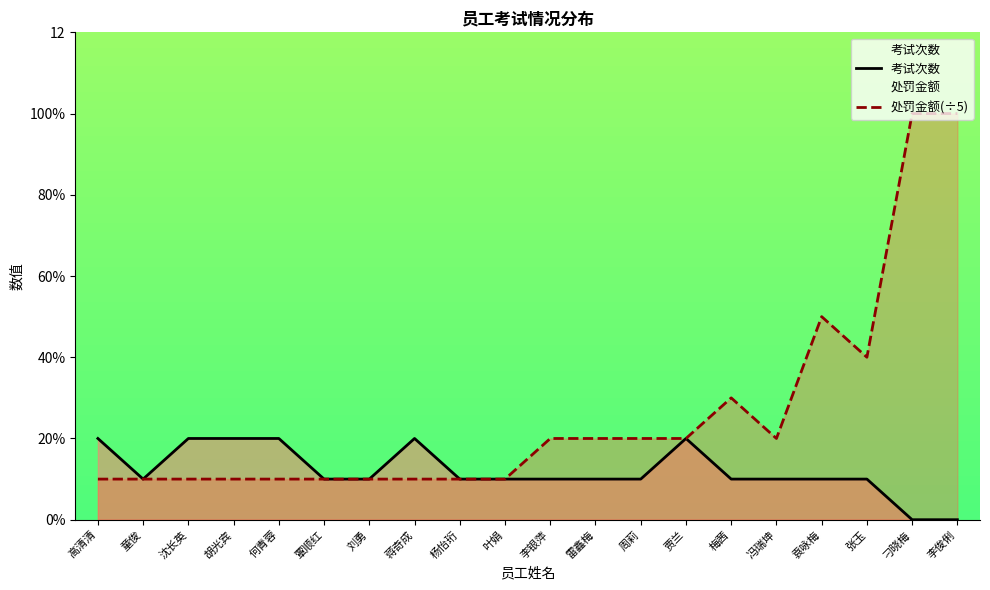

List the series in order of their overall mean, lowest first.

考试次数, 处罚金额(÷5)